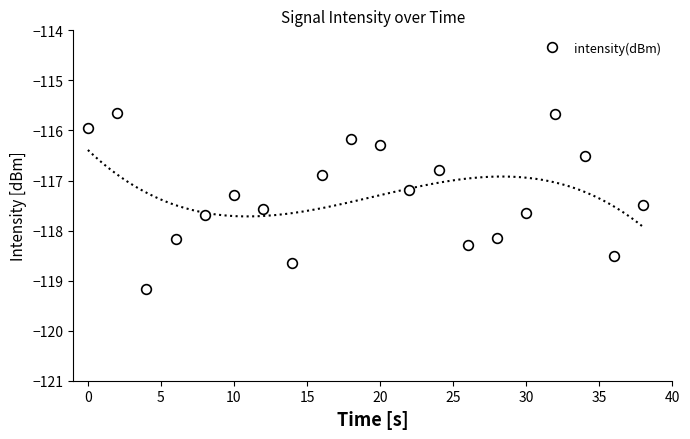

How many interior local valleys does the intensity(dBm) series have?

5